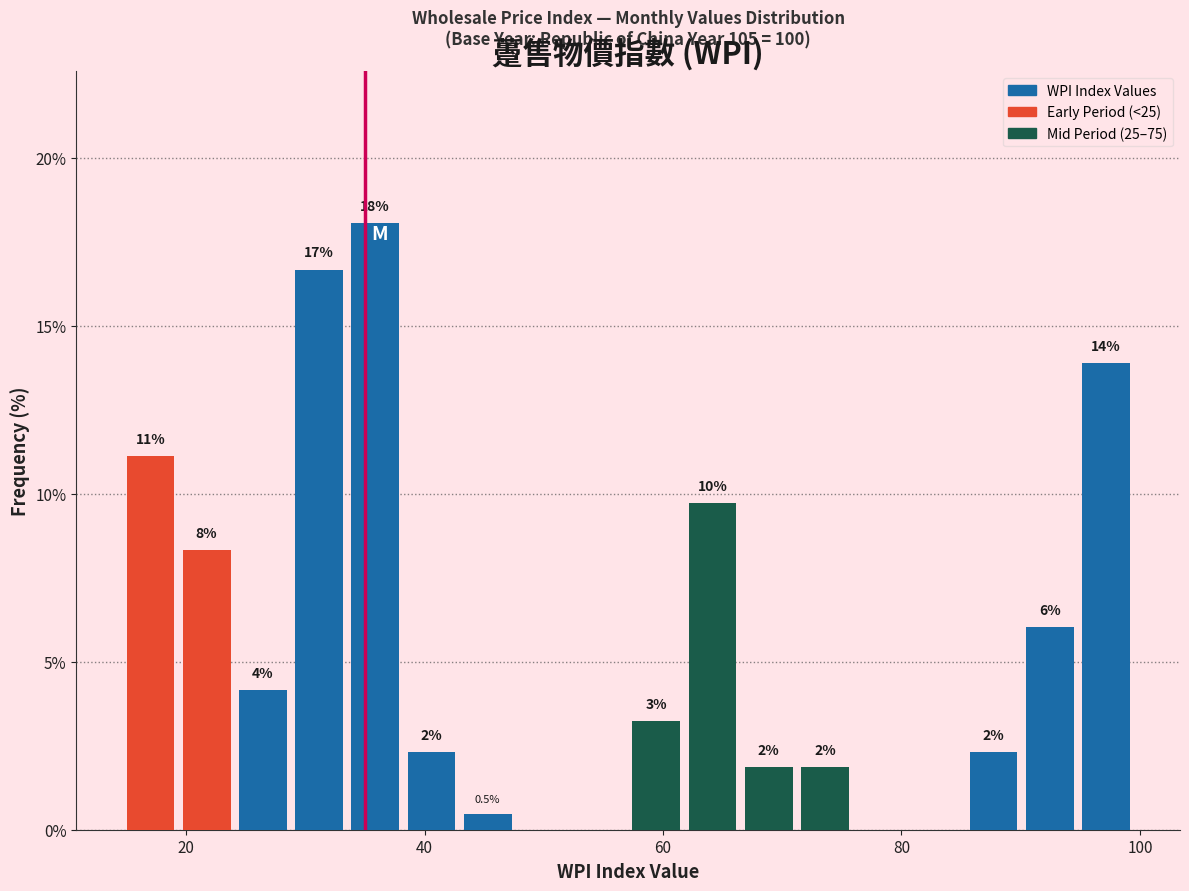

Read against the x-axis, roughly where is the centre of the tallest bar?

36